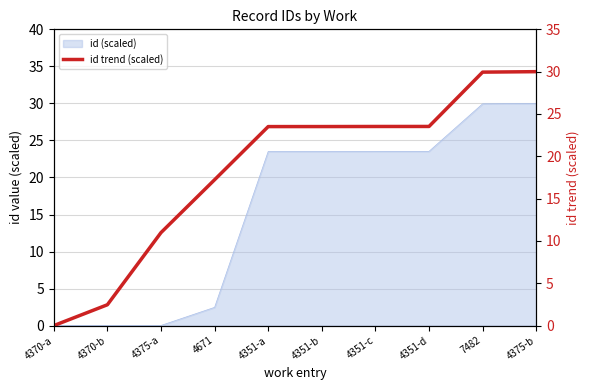

Rank the categories by value from highest to lowest.

4375-b, 7482, 4351-d, 4351-c, 4351-b, 4351-a, 4671, 4375-a, 4370-b, 4370-a